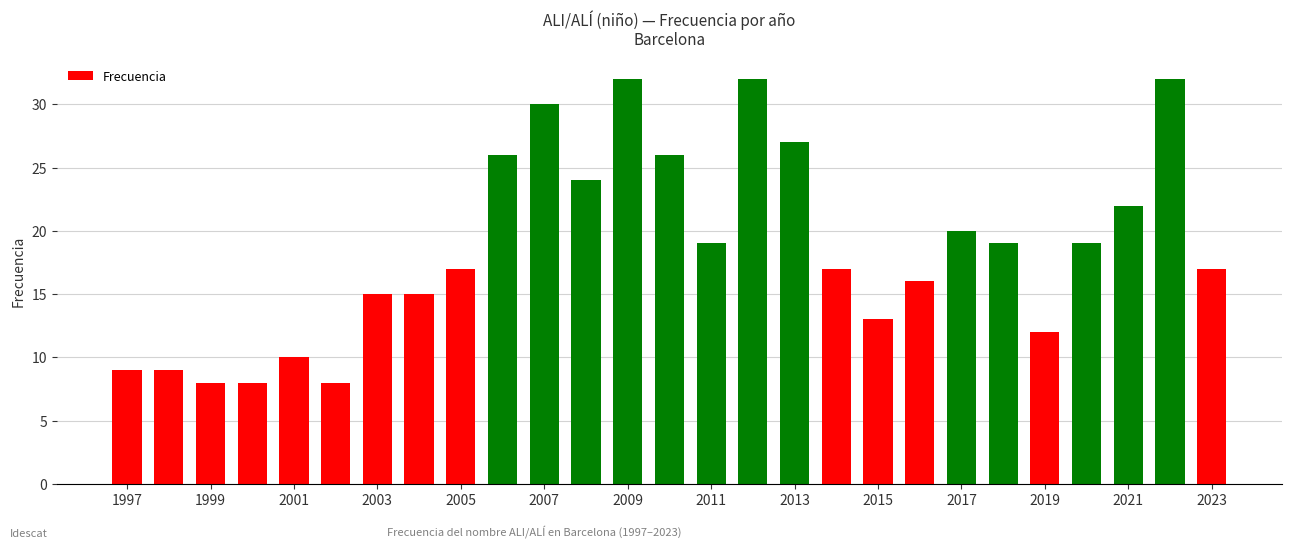

What is the difference between the second highest and second lowest values?

24